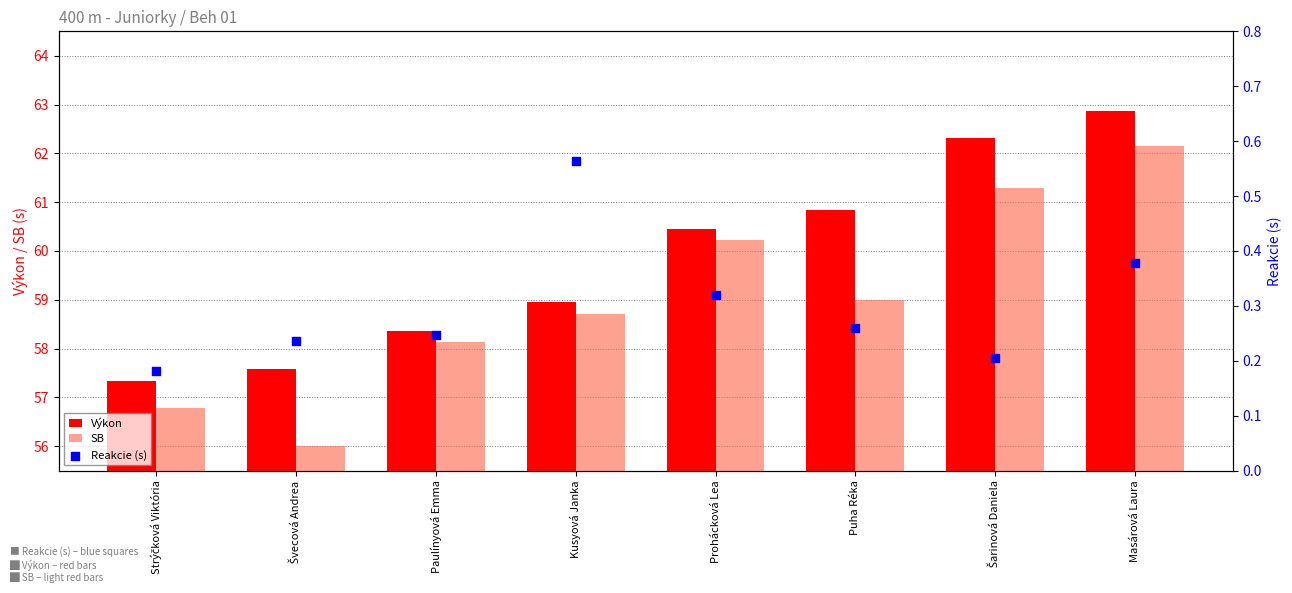

Which series contains the lowest Y value?

Reakcie (s)